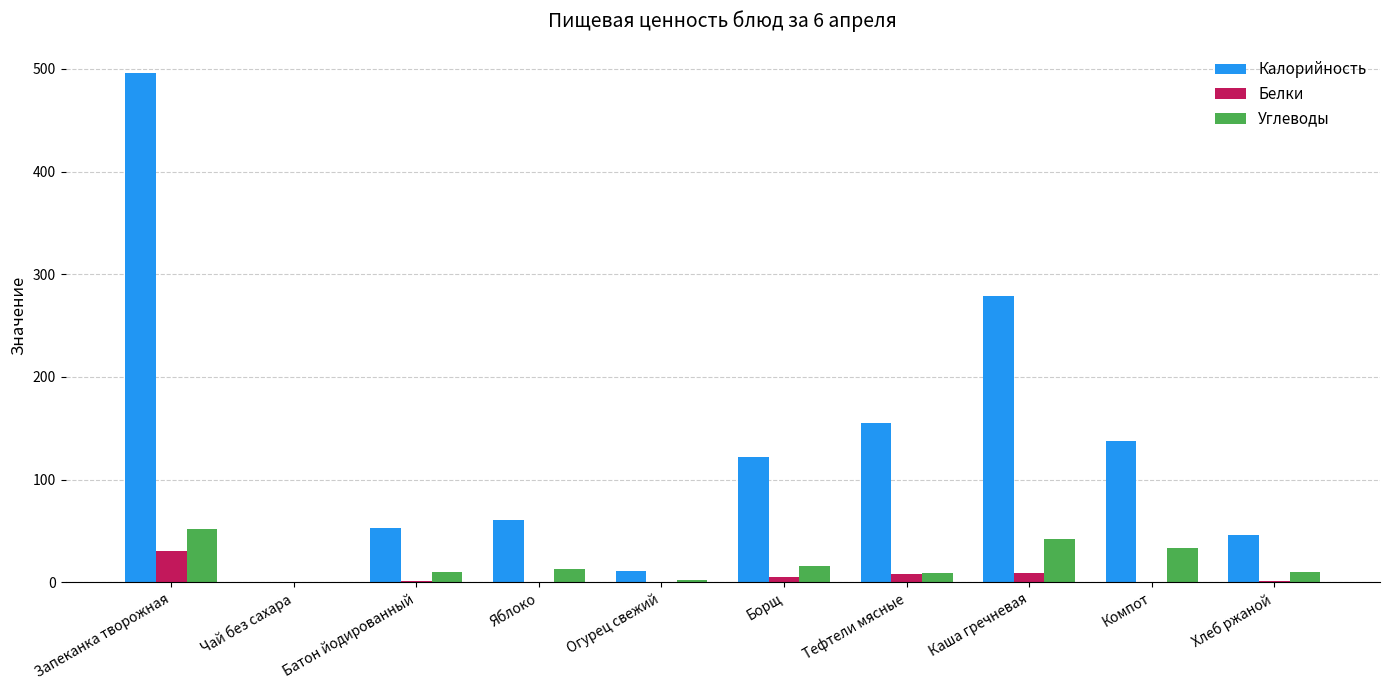

Is the value of Белки at Борщ greater than the value of Углеводы at Компот?

No